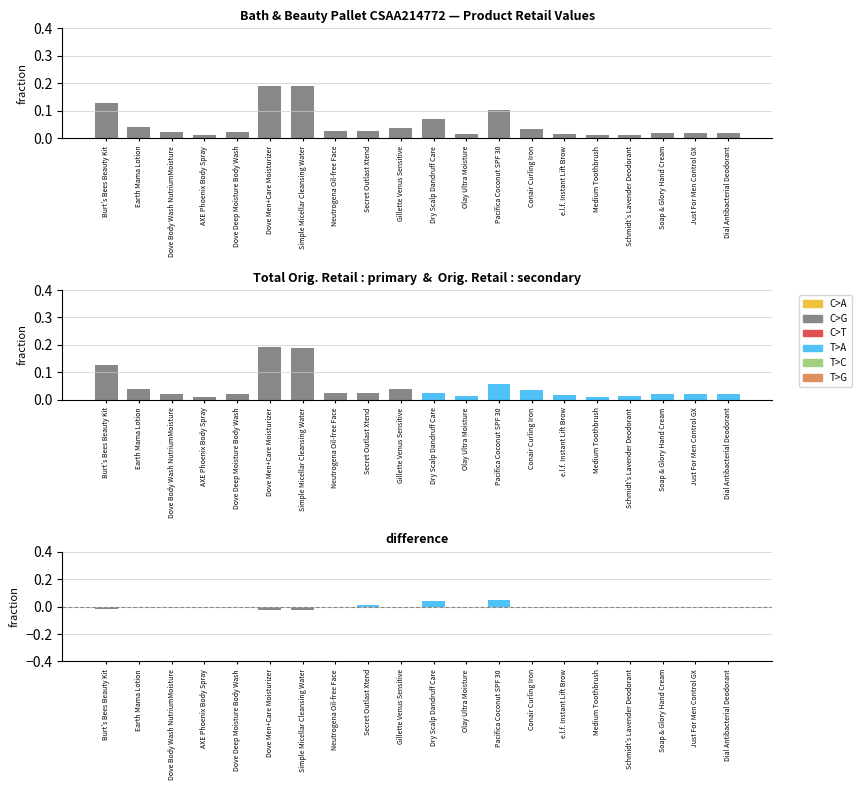

What is the greatest value displayed?

0.2